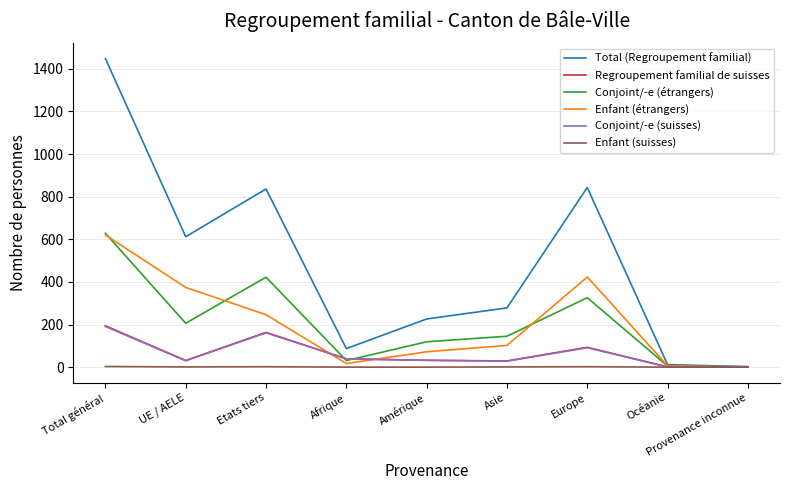

Where is the first local minimum for Enfant (étrangers)?

Afrique